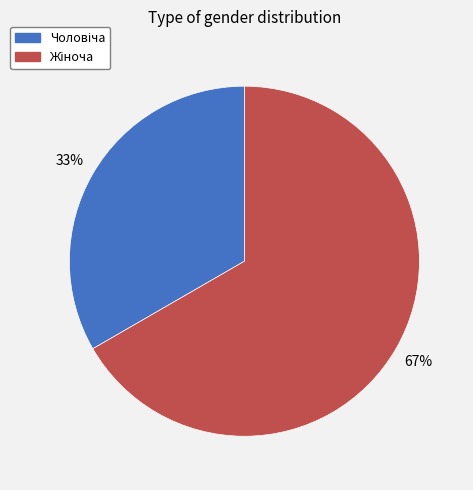

Count the number of slices in the pie.

2